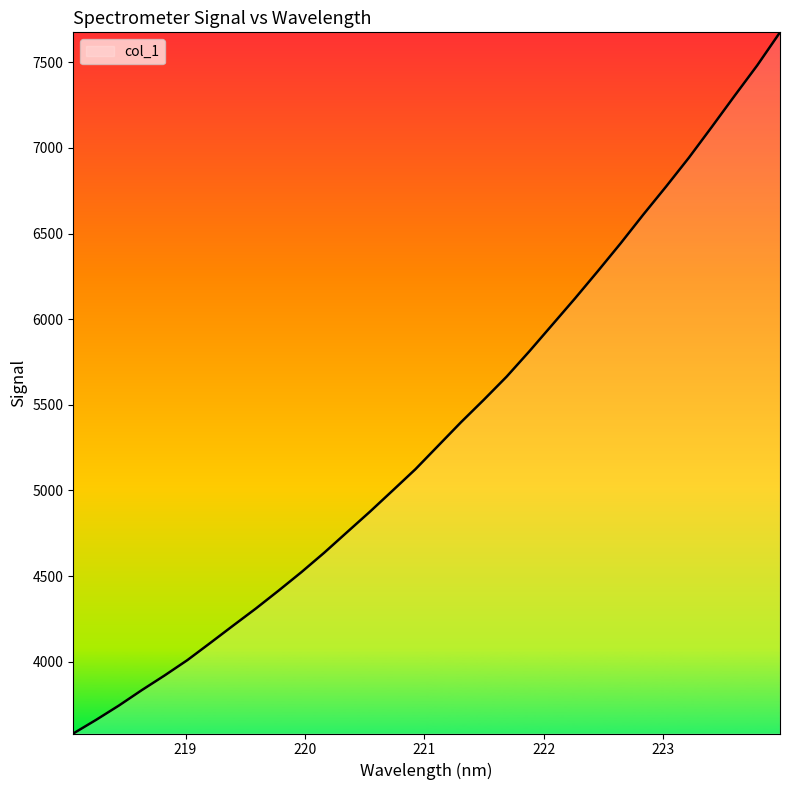

Does the chart display data point markers on the line(s)?

No